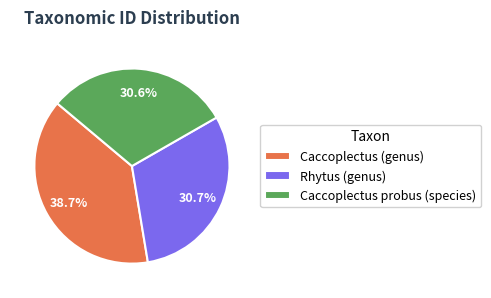

What is the total percentage of Caccoplectus probus (species) and Caccoplectus (genus)?

69.3%